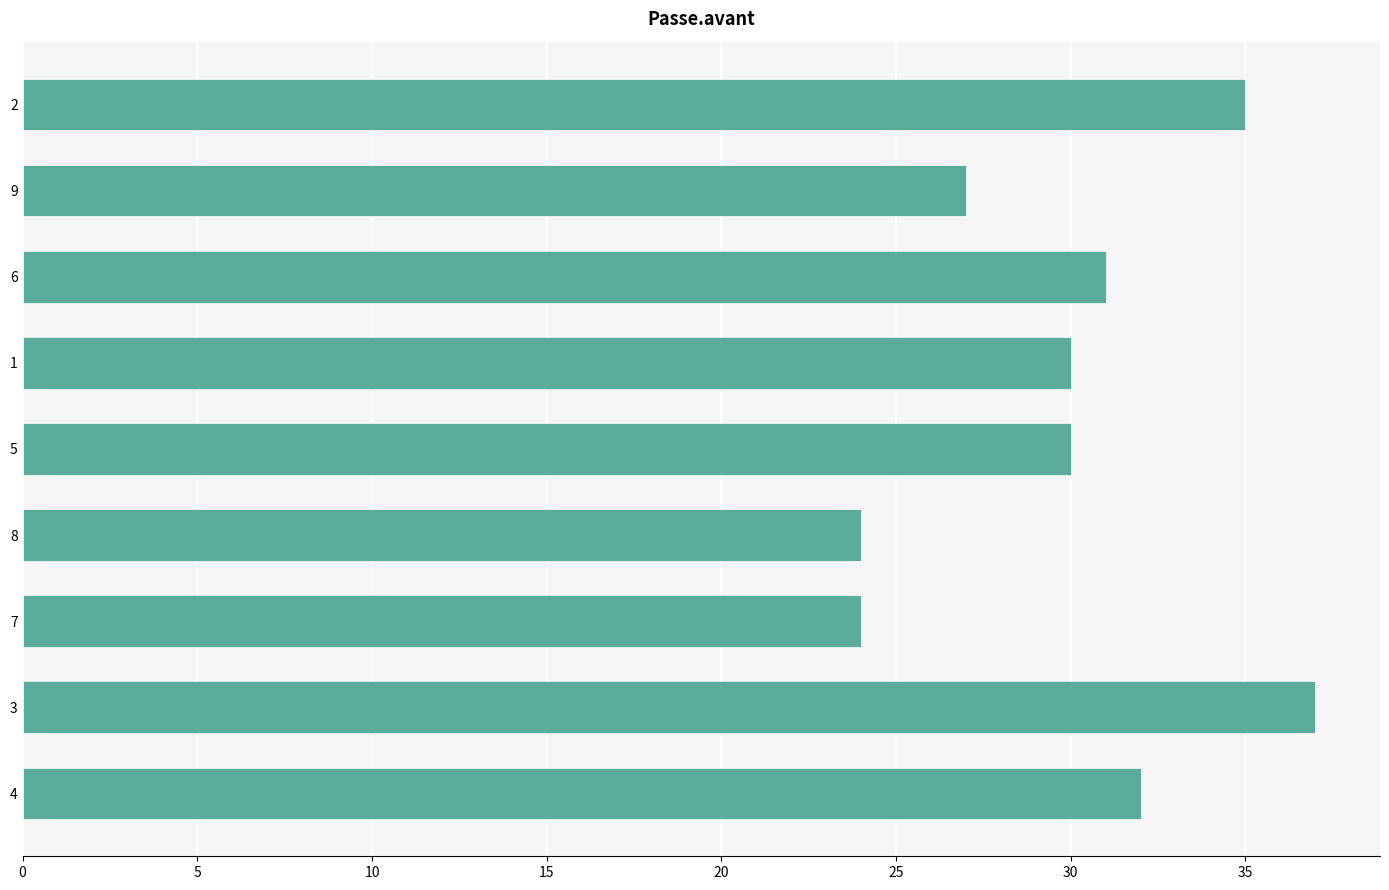

What is the change in value from 5 to 2?

+5